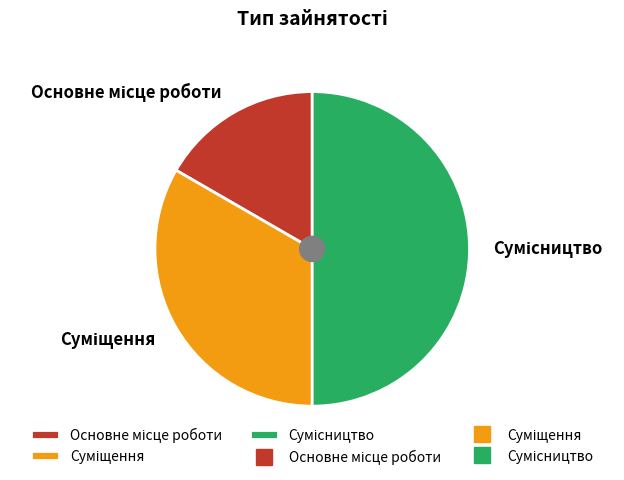

Which slice is the smallest?

Основне місце роботи